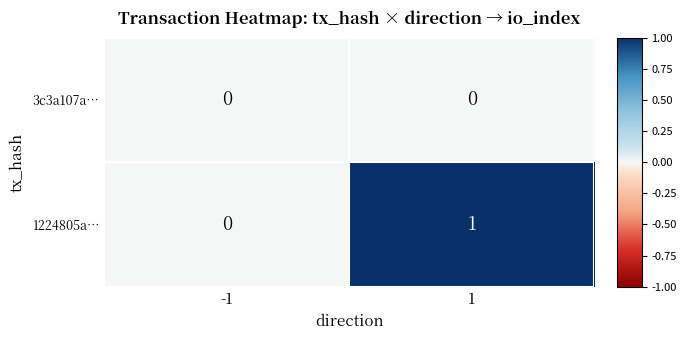

Rank the series by their average value, from highest to lowest.

1224805a…, 3c3a107a…